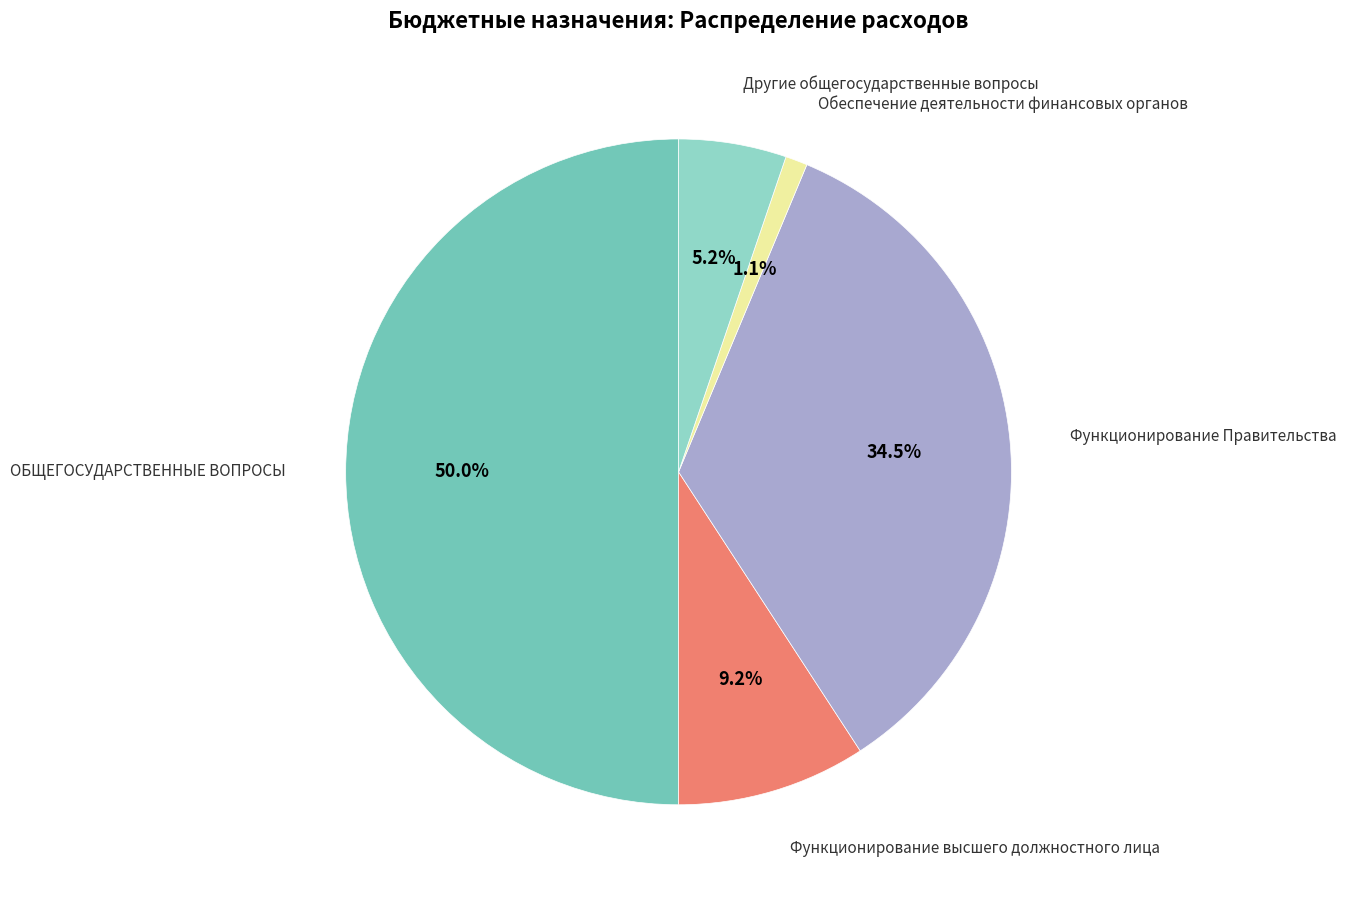

To the nearest percent, what portion does Функционирование высшего должностного лица represent?

9%